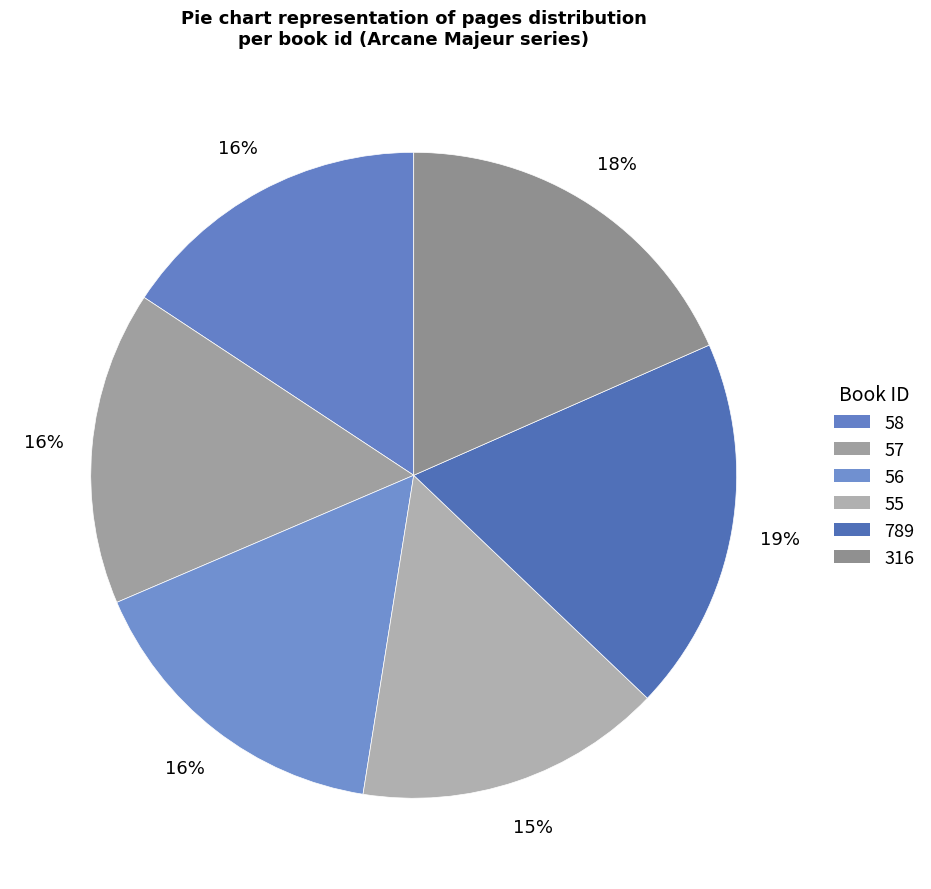

What percentage do 58 and 55 together represent?

31.1%